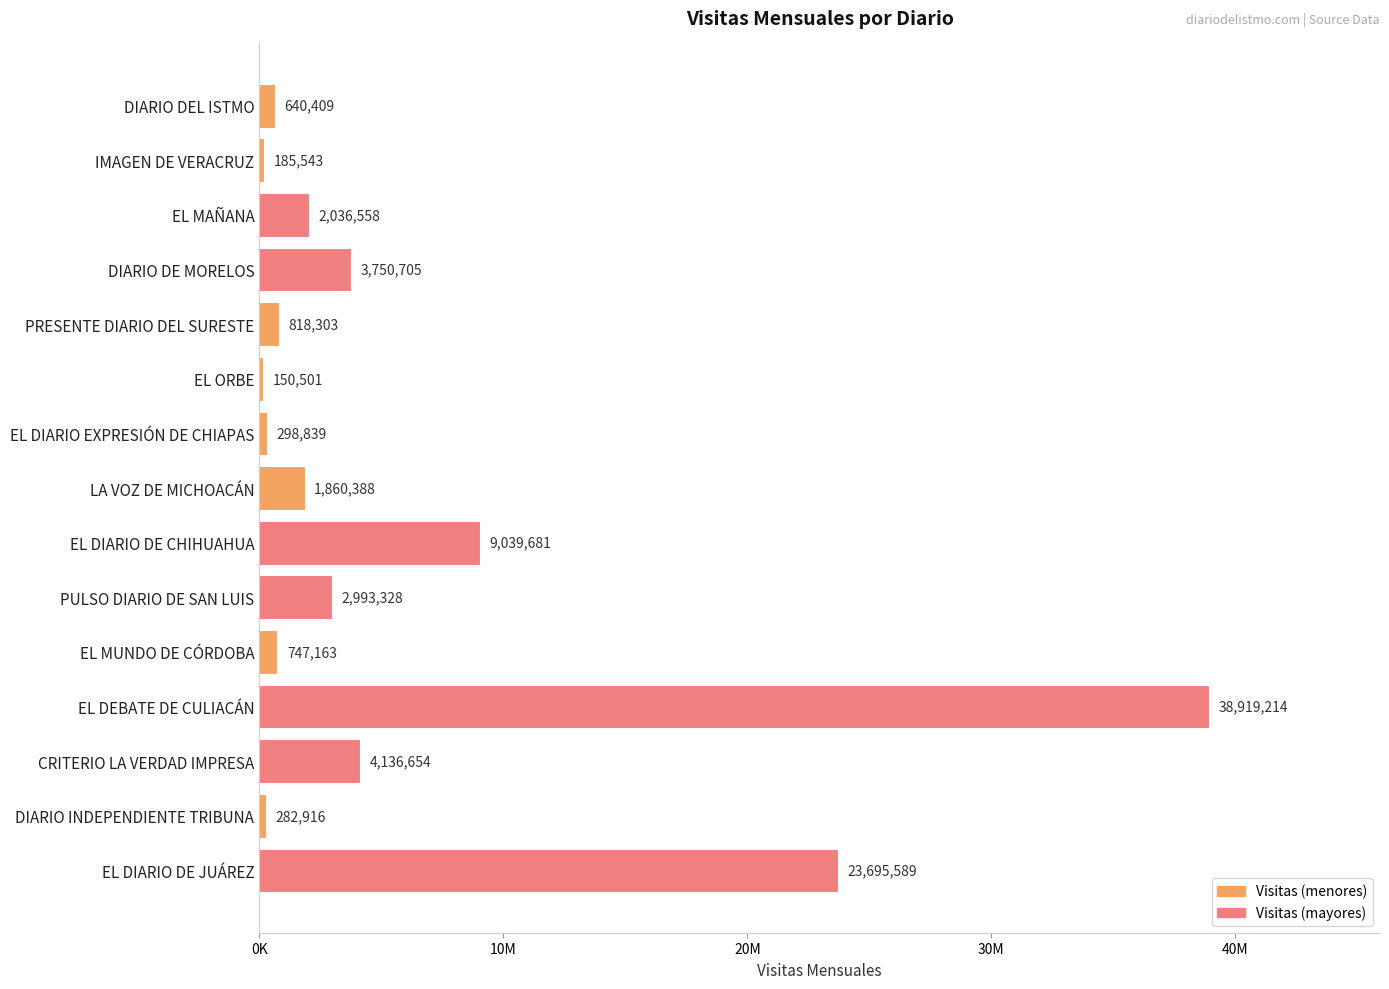

Are the bars horizontal?

Yes